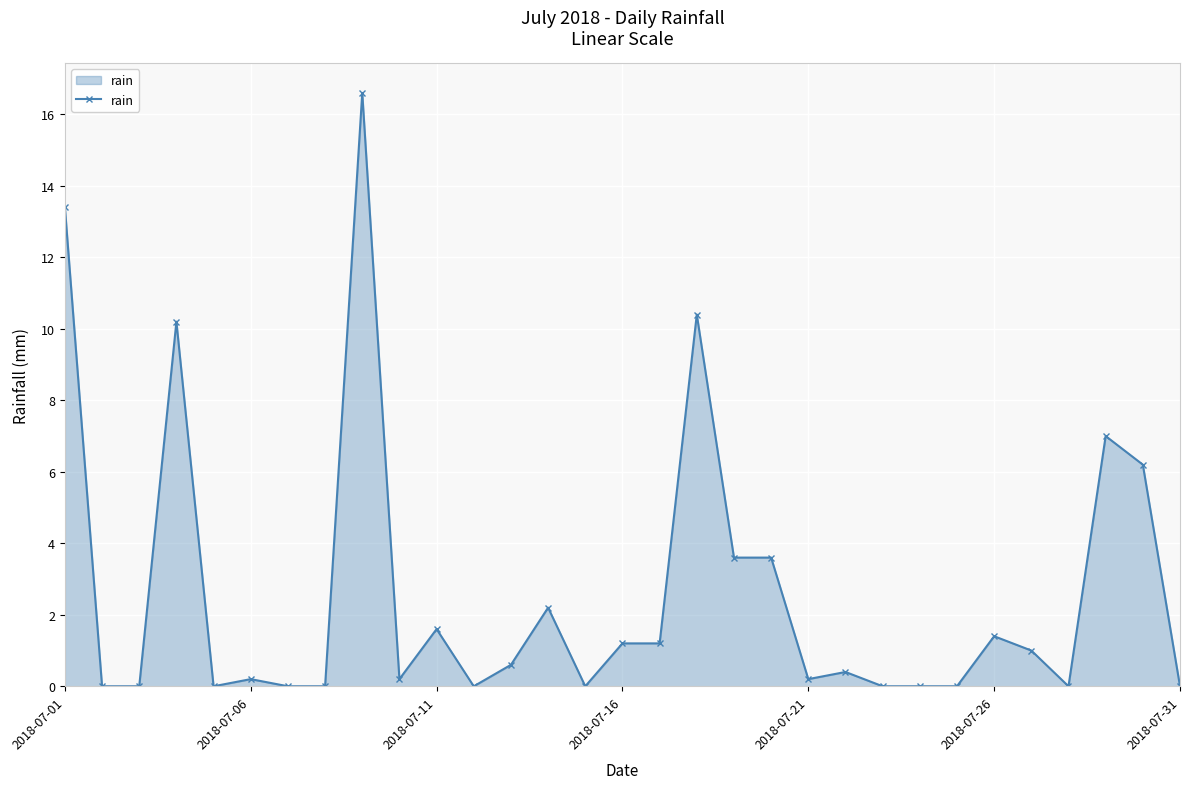

Reading left to right, what are all the values shown in this chart?

13.4	0.0	0.0	10.2	0.0	0.2	0.0	0.0	16.6	0.2	1.6	0.0	0.6	2.2	0.0	1.2	1.2	10.4	3.6	3.6	0.2	0.4	0.0	0.0	0.0	1.4	1.0	0.0	7.0	6.2	0.0